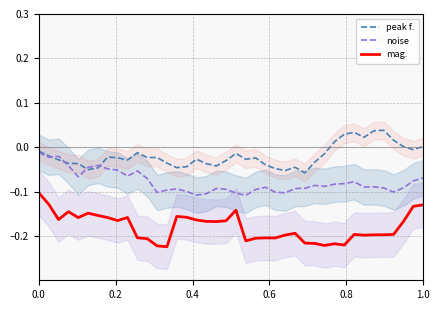

True or false: noise and mag. cross at least once.

False